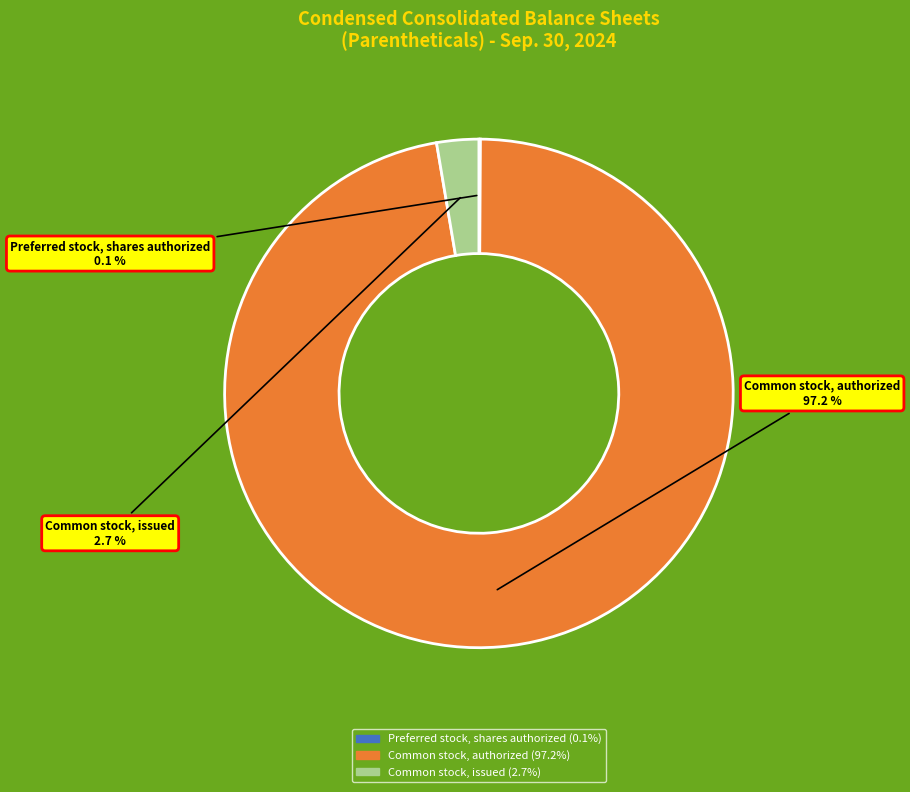

Do Common stock, authorized and Common stock, issued together represent more than half of the pie?

Yes